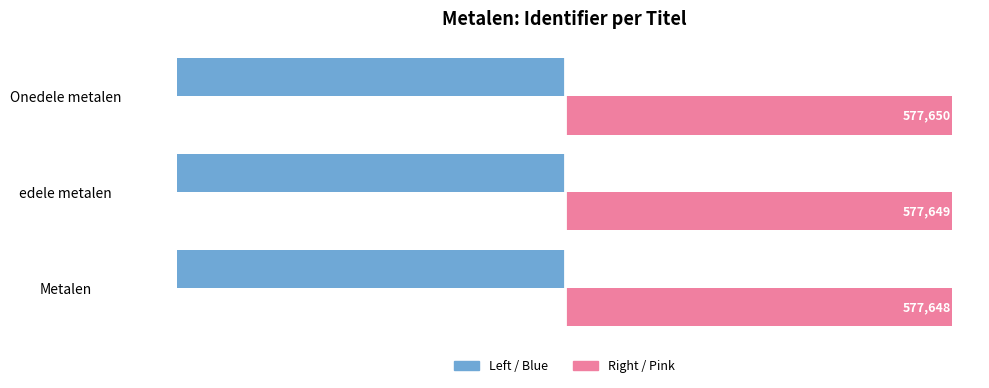

What is the difference between the highest and lowest values at Metalen?

1155296